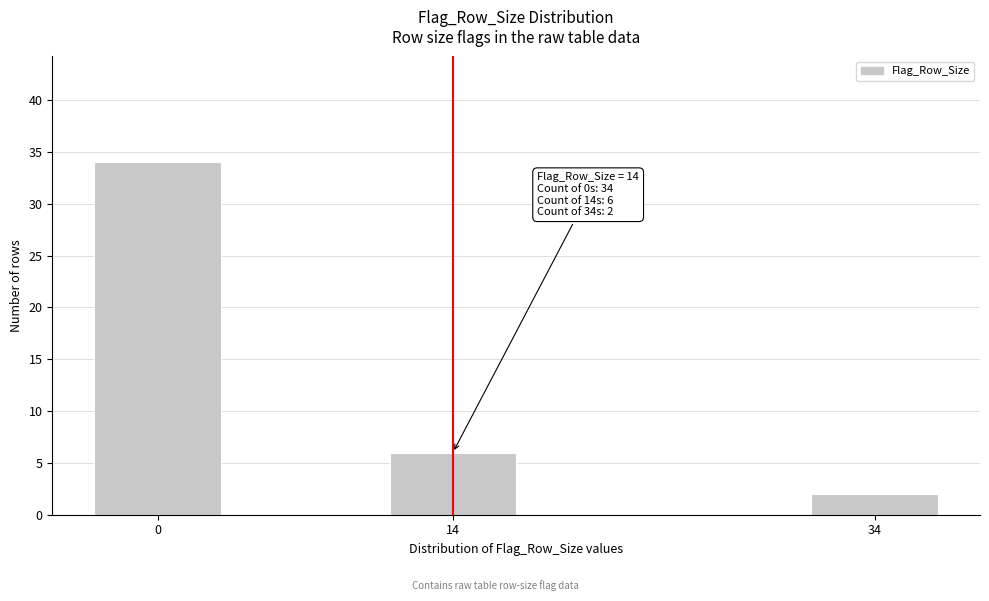

Reading left to right, transcribe all the data shown in this chart.

34	6	2